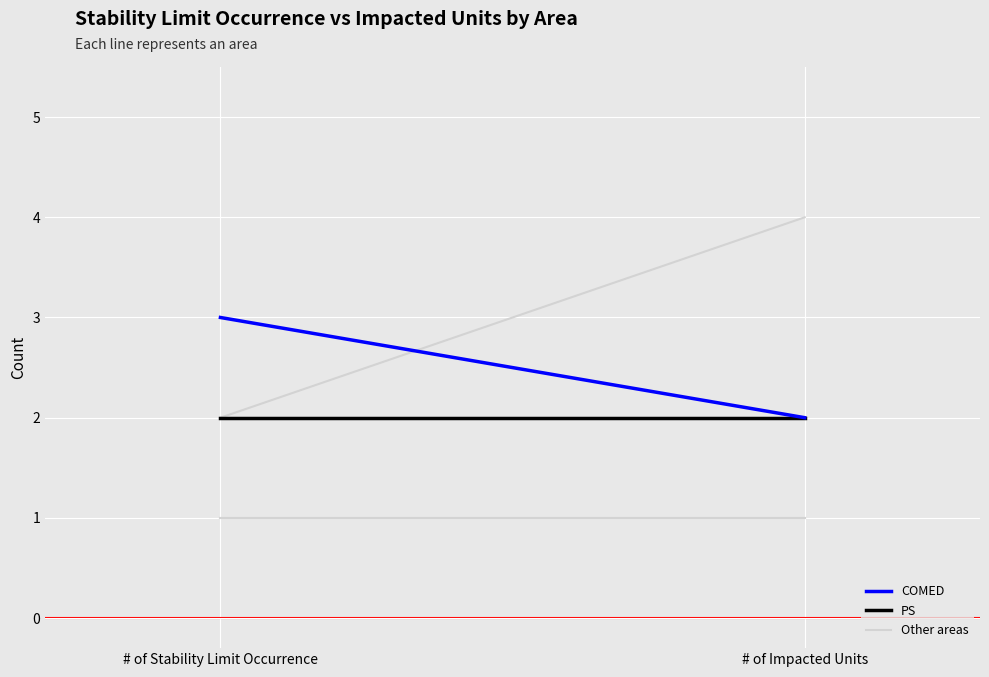

What is the value of the PS point at the 1st from the left?

2